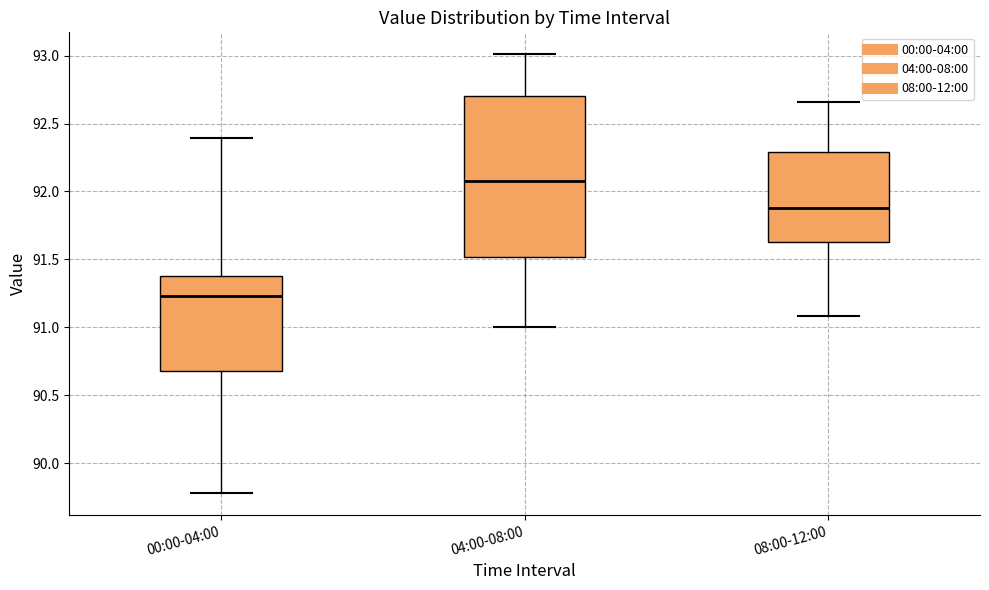

Reading left to right, transcribe this box plot: for each box, give where its median line is, the range the box spans, and where its two whiskers end, as read against the y-axis. The values are not printed on the chart, so give them approximately, as read against the axis.

00:00-04:00: median 91.25, box 90.70 to 91.40, whiskers 89.80 to 92.40
04:00-08:00: median 92.10, box 91.50 to 92.70, whiskers 91.00 to 93.00
08:00-12:00: median 91.90, box 91.65 to 92.30, whiskers 91.10 to 92.65